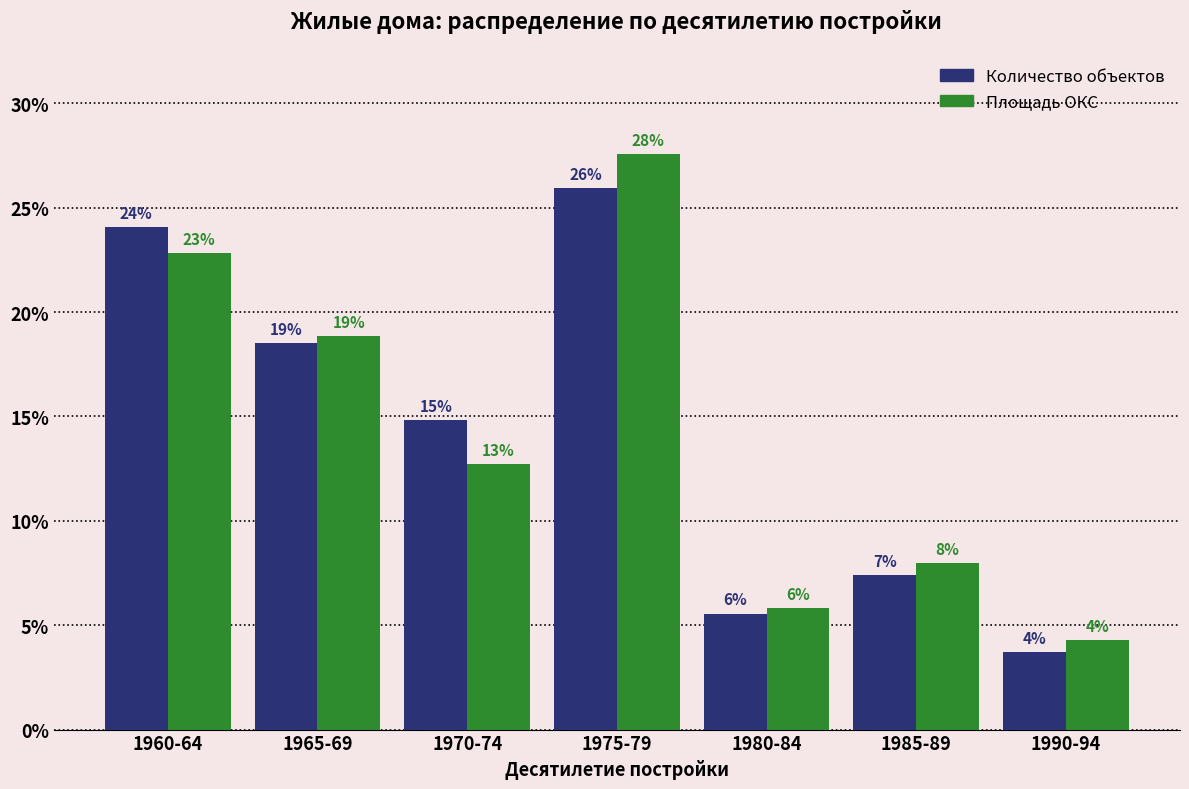

Which has a higher value, 1965-69 or 1985-89?

1965-69